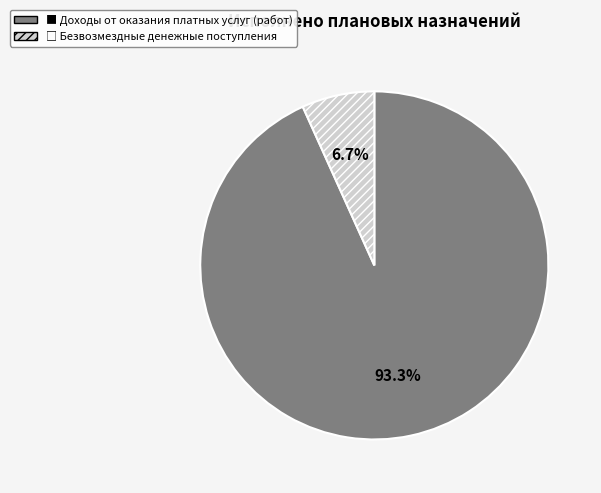

Is there any slice that represents more than half of the pie?

Yes